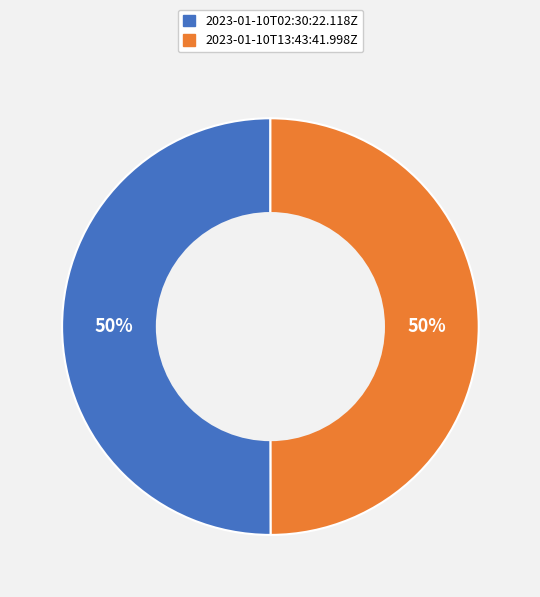

Approximately how many times larger is the value at 2023-01-10T02:30:22.118Z compared to 2023-01-10T13:43:41.998Z?

1.0